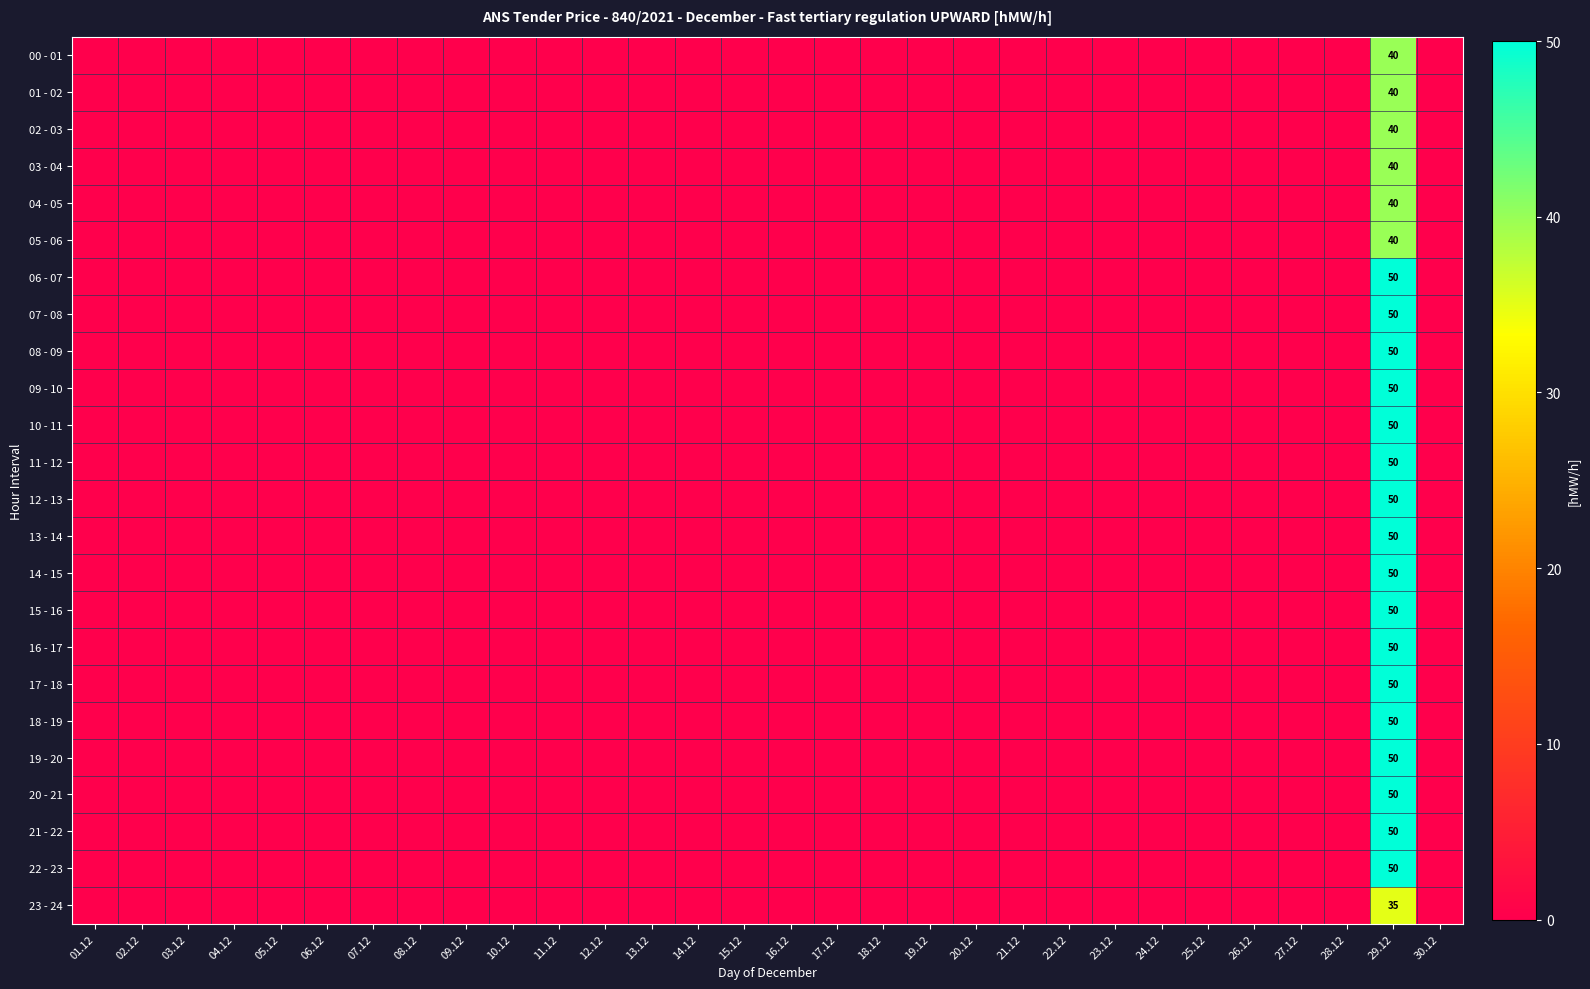

Between 15.12 and 05.12, which is larger?

15.12